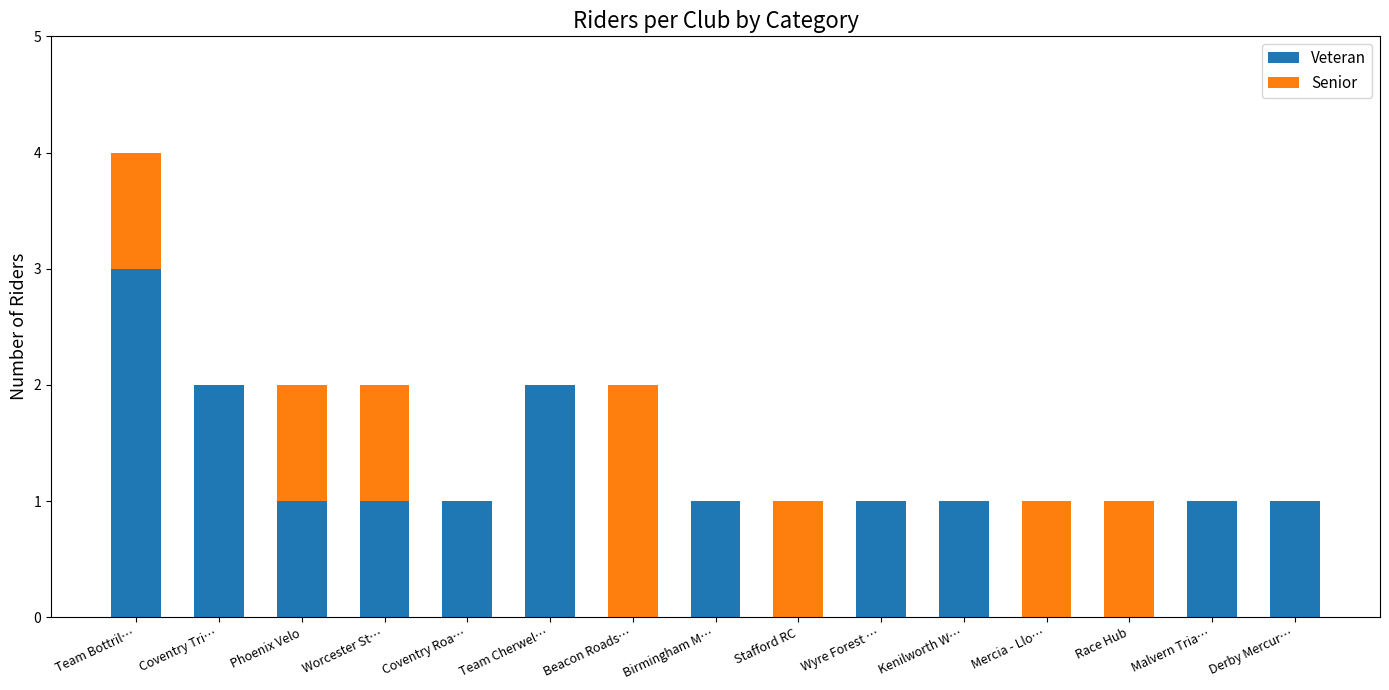

Does the chart contain stacked bars?

Yes